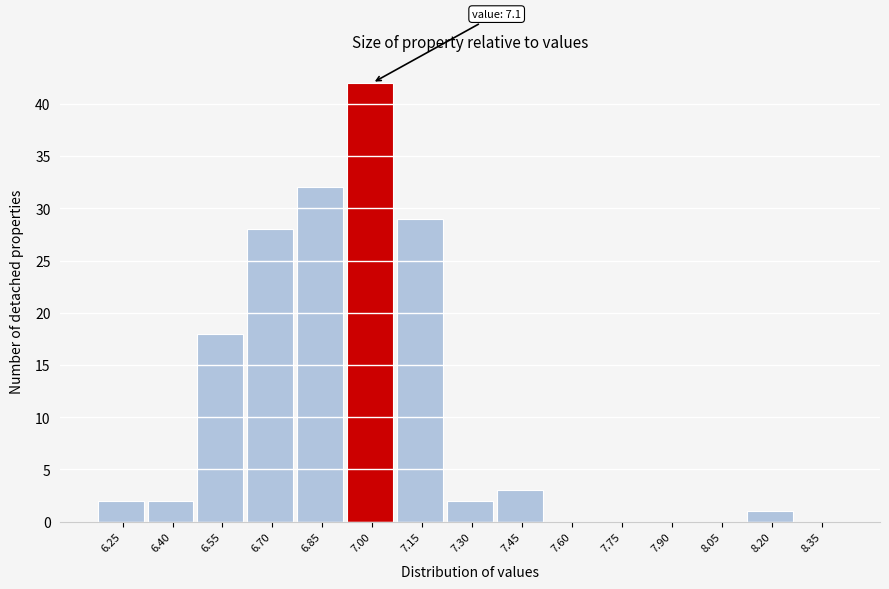

Reading right to left, transcribe all the data shown in this chart.

8.35=0	8.20=1	8.05=0	7.90=0	7.75=0	7.60=0	7.45=3	7.30=2	7.15=29	7.00=42	6.85=32	6.70=28	6.55=18	6.40=2	6.25=2